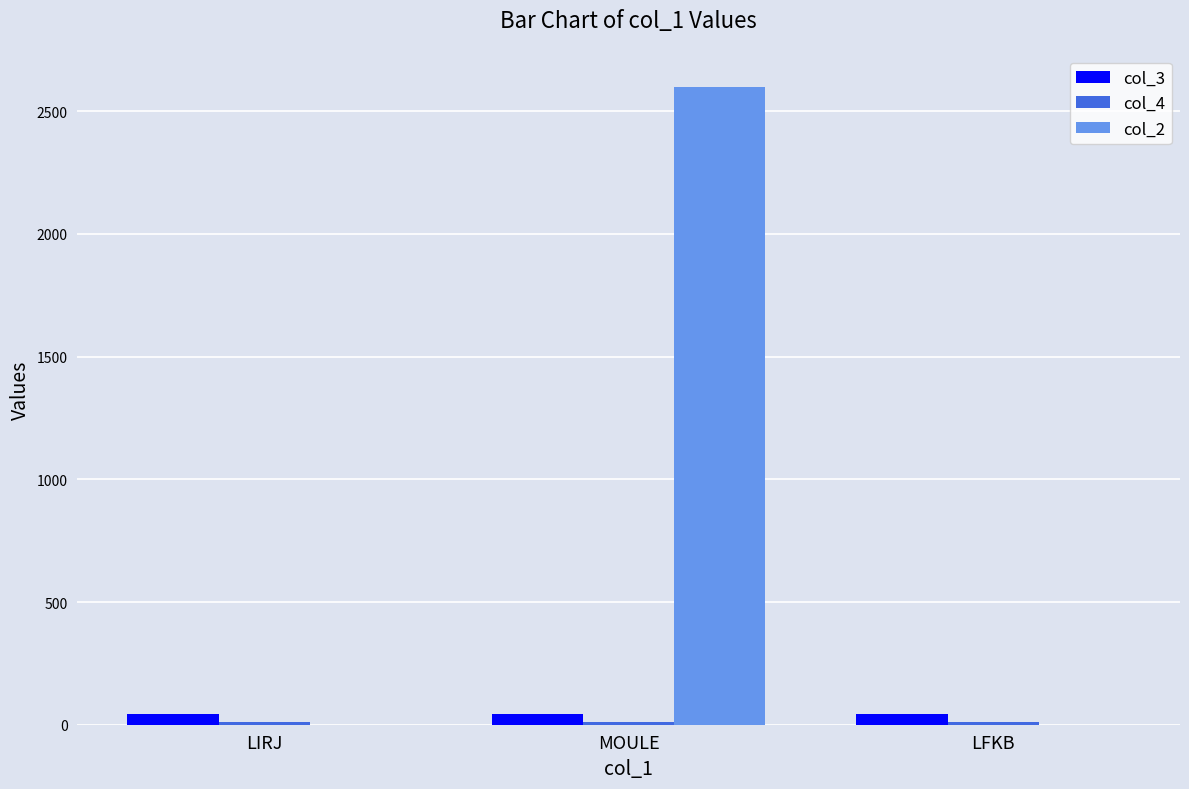

The col_2 series shows -1427.2 at LIRJ. True or false?

False